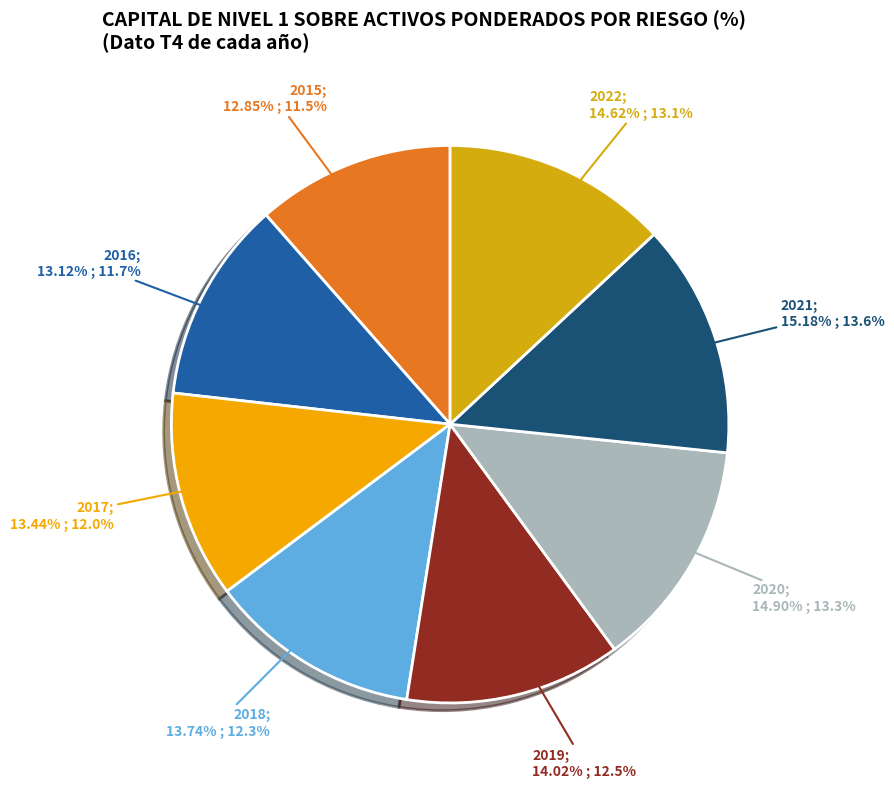

Does 2022 represent more than half of the total?

No